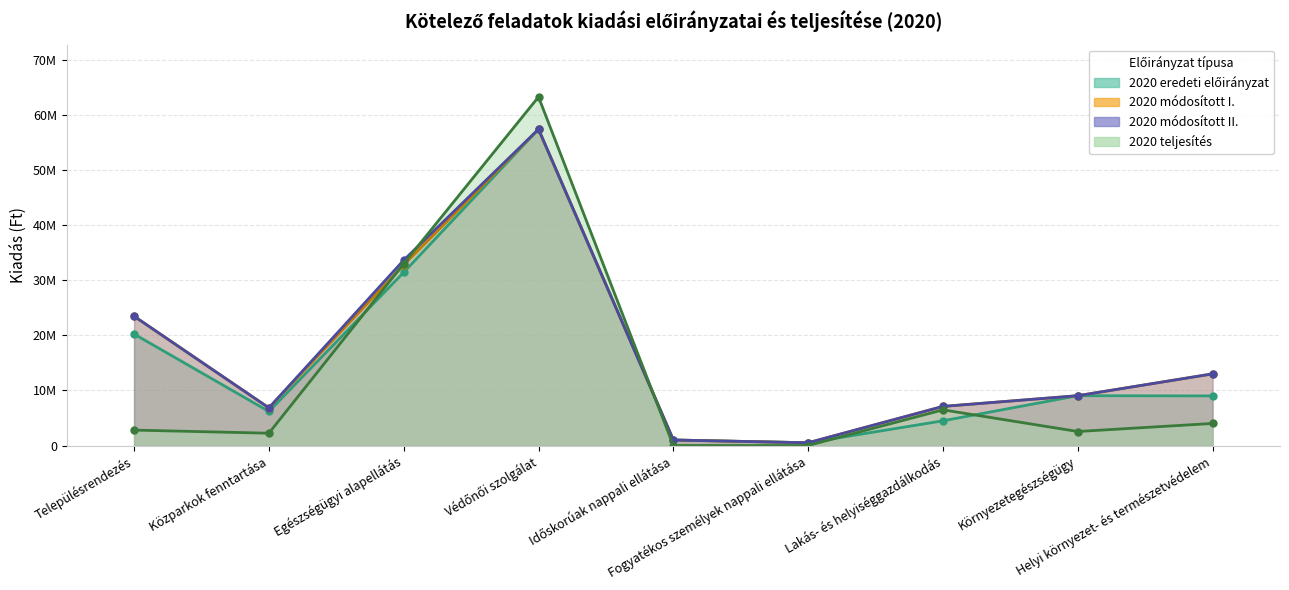

What is the sum of all 2020 eredeti előirányzat values?

139239600